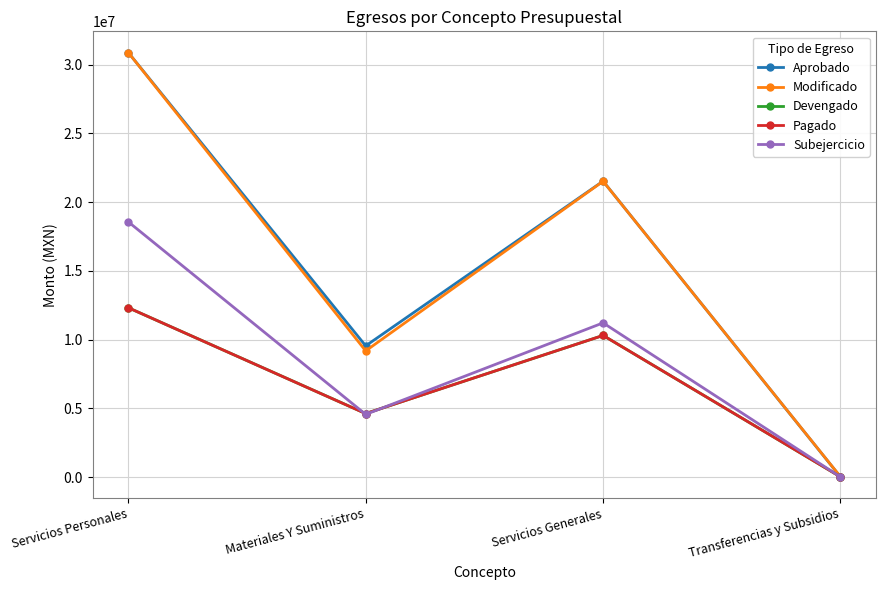

What is the label of the 1st point from the left?

Servicios Personales